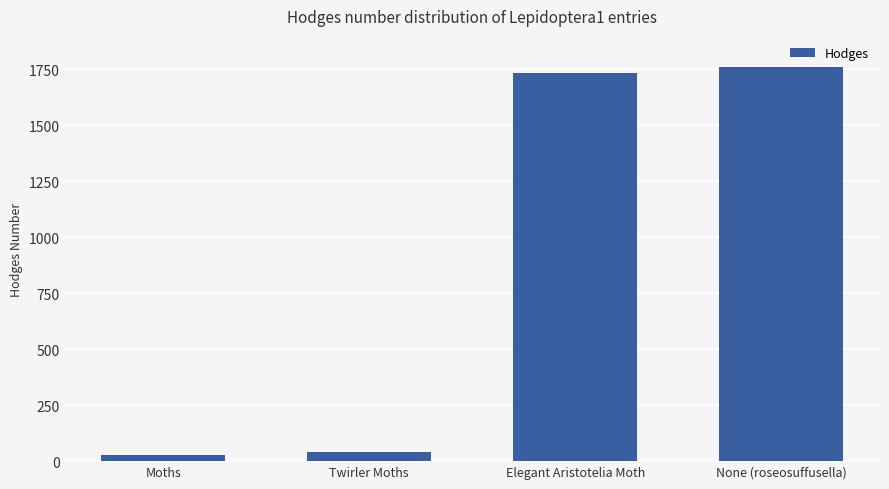

Where is the data nearest to the value 895?

Elegant Aristotelia Moth